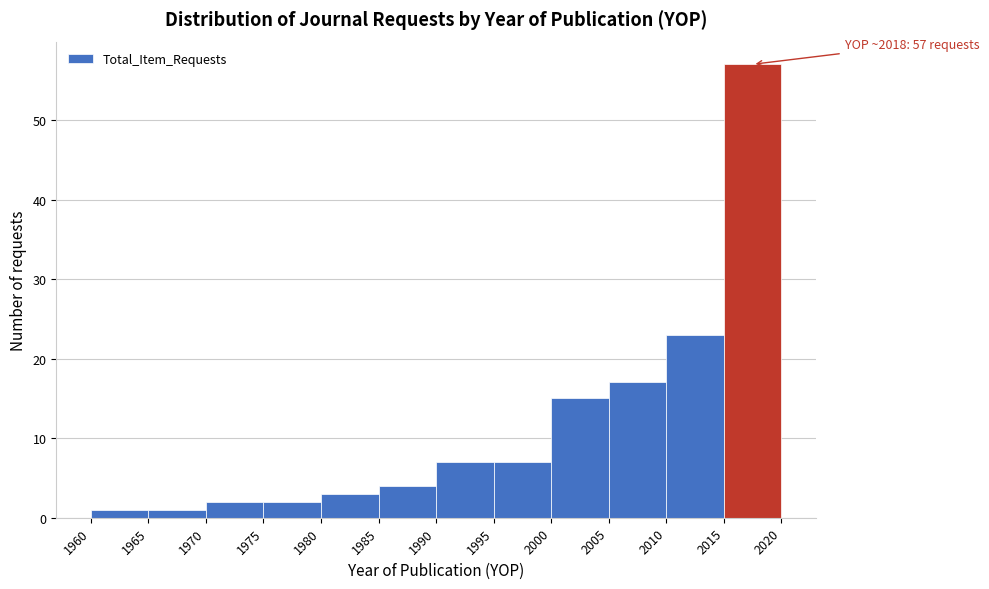

Which range on the x-axis has the tallest bar?

2015 to 2020